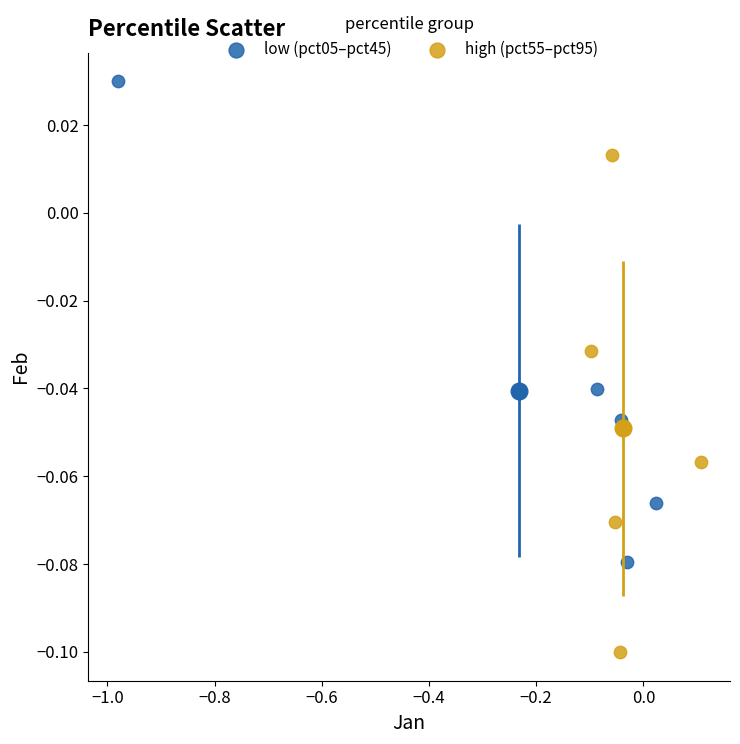

Which series reaches the maximum Y coordinate?

low (pct05–pct45)